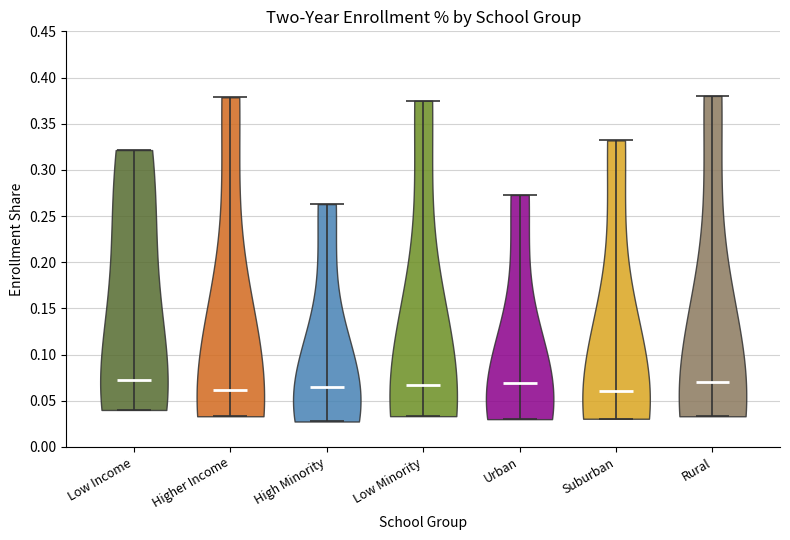

What is the lowest point the violin for Low Minority reaches on the y-axis? The values are not printed on the chart, so give them approximately, as read against the axis.

0.035